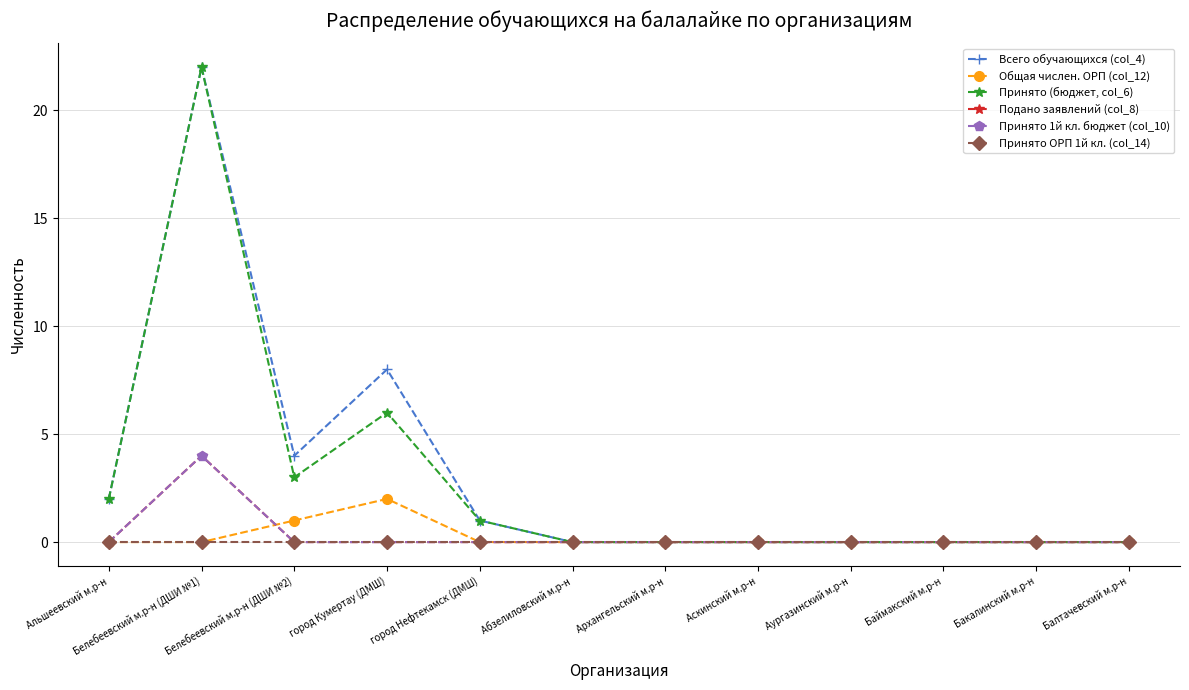

Which has a higher value, Баймакский м.р-н or Белебеевский м.р-н (ДШИ №2)?

Белебеевский м.р-н (ДШИ №2)